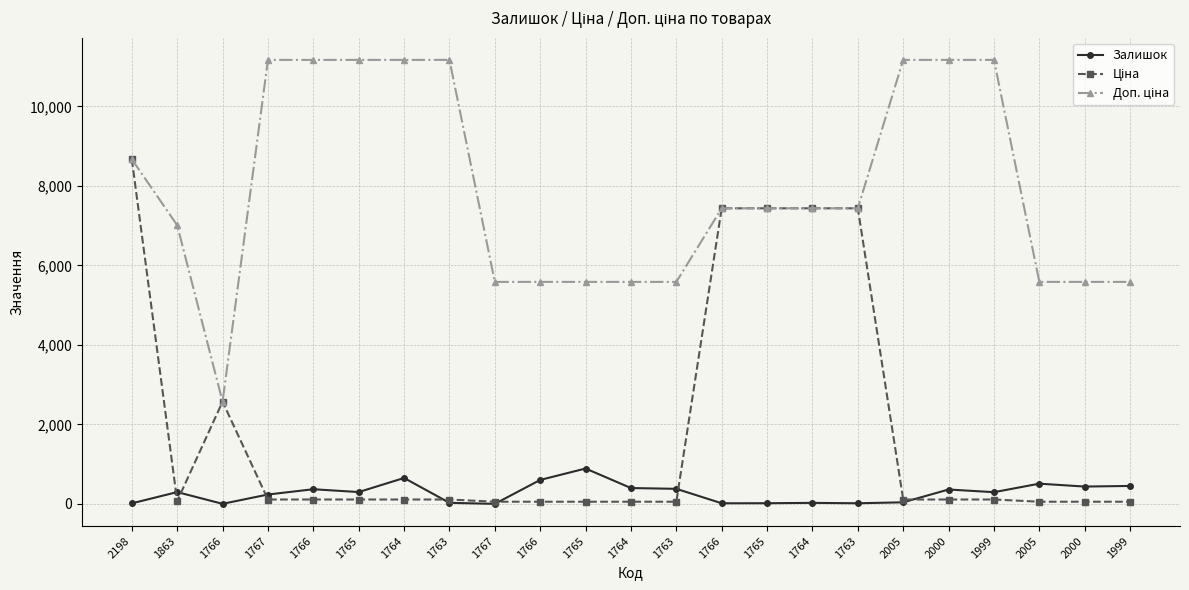

At which category is the sum across all series the highest?

2198